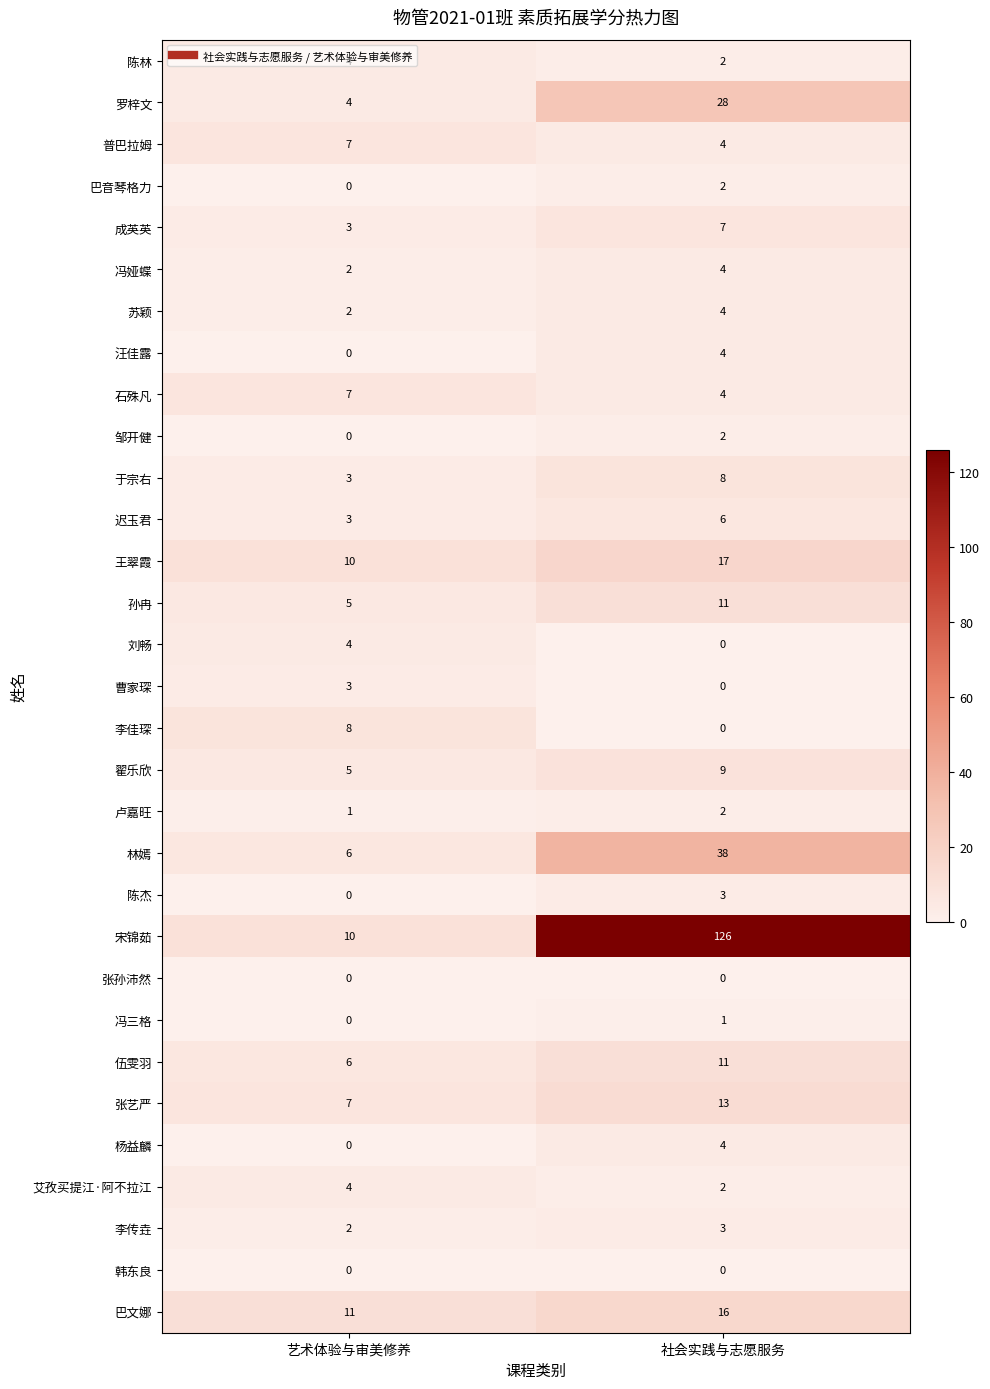

List the labels in order of 刘畅 value, smallest first.

社会实践与志愿服务, 艺术体验与审美修养